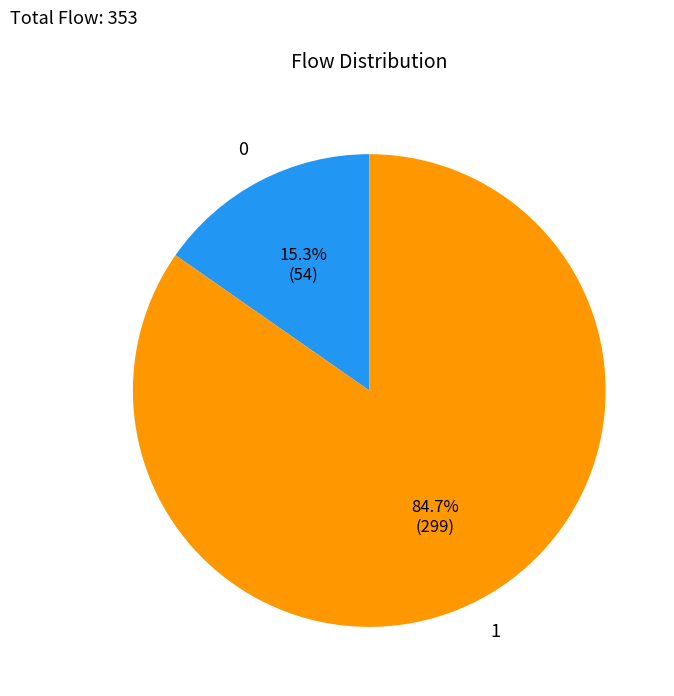

Does any single category account for the majority?

Yes